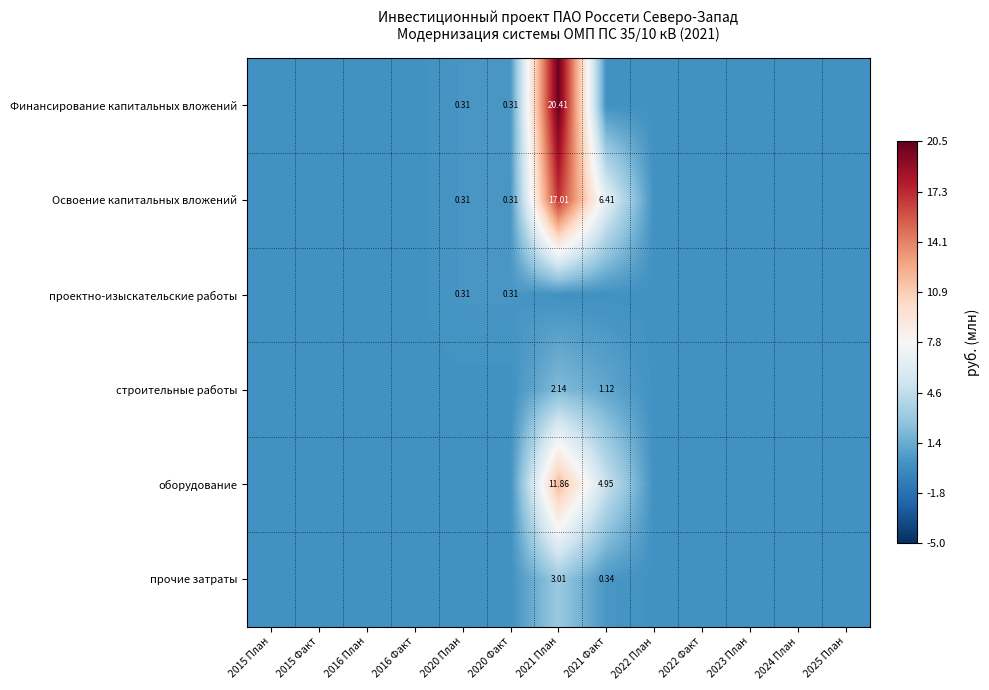

Is the value of оборудование at 2015 Факт greater than the value of Финансирование капитальных вложений at 2024 План?

No